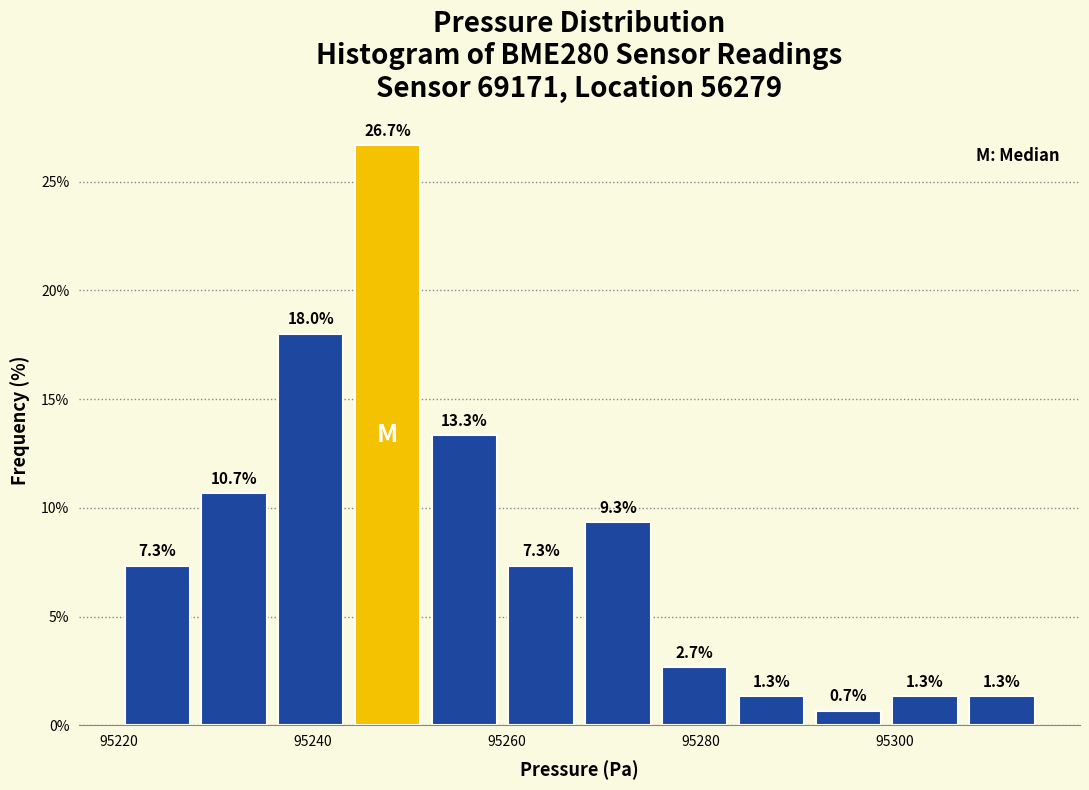

Around what value on the x-axis is the tallest bar? Give the approximate position of its centre, as read against the axis.

95248